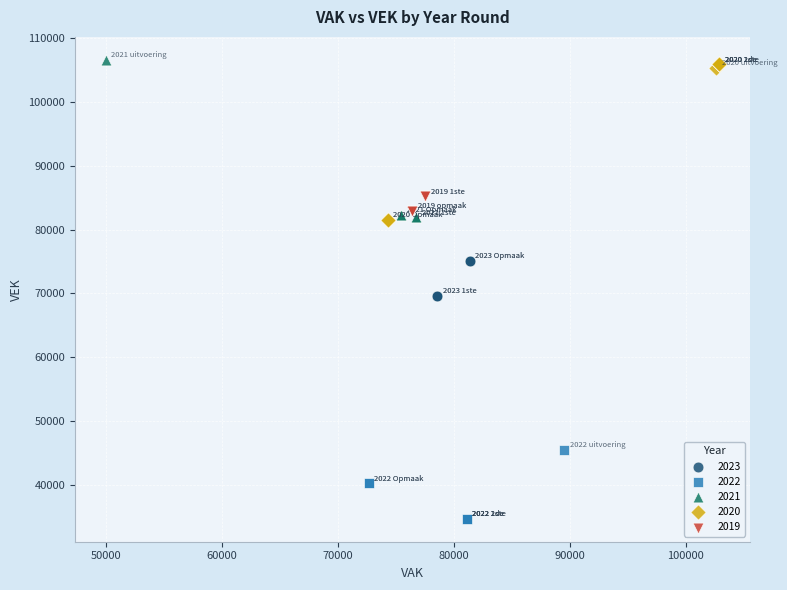

Which series contains the lowest Y value?

2022